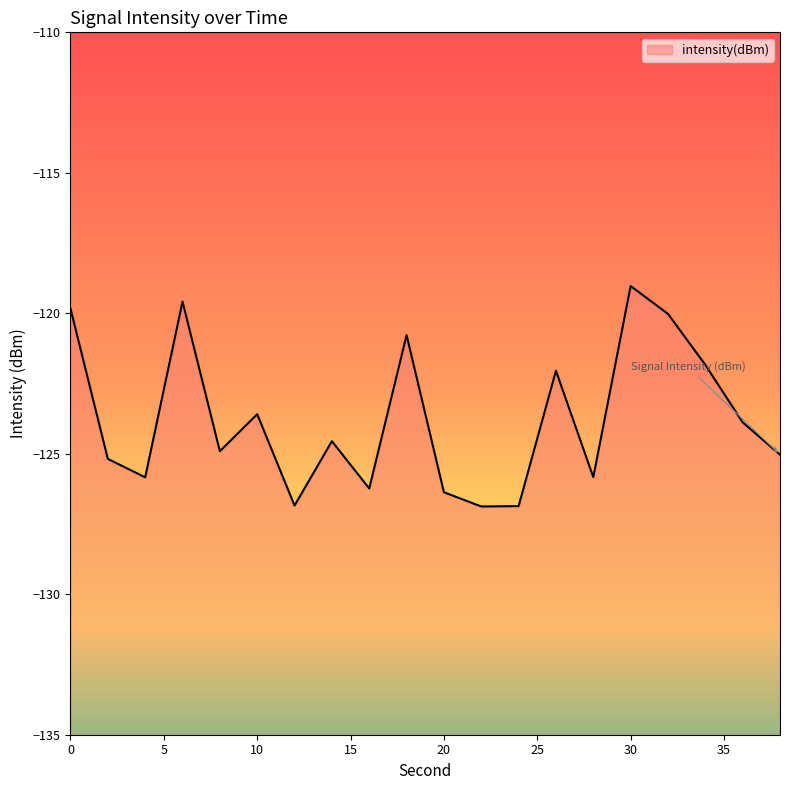

At which label is the value closest to -122?

26